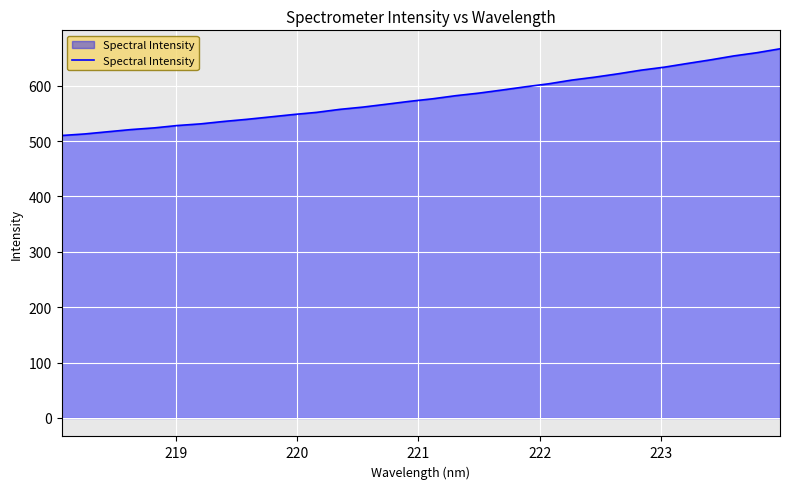

What is the sum of all values?

18531.1